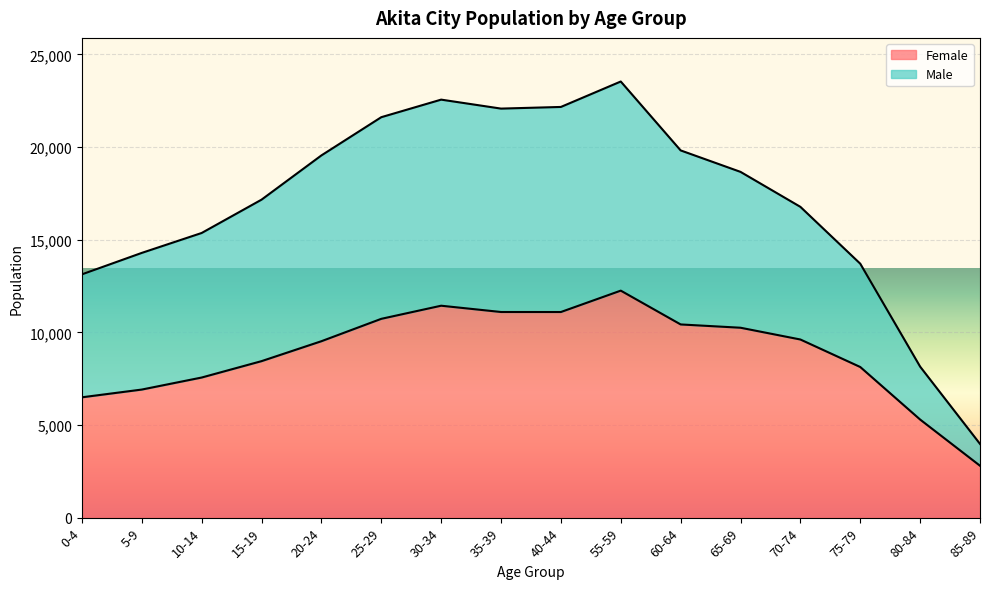

What are all the series names shown in the legend?

Female, Male